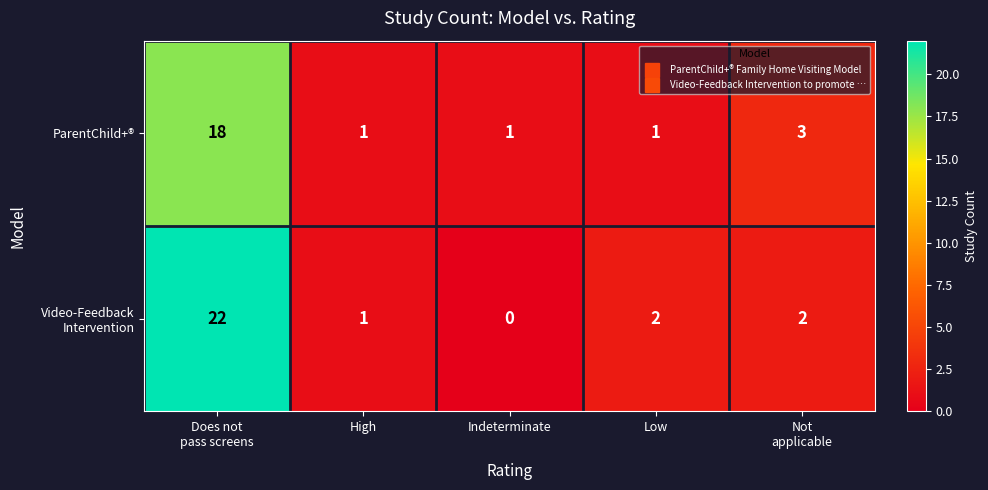

What is the average value of the ParentChild+® series?

5